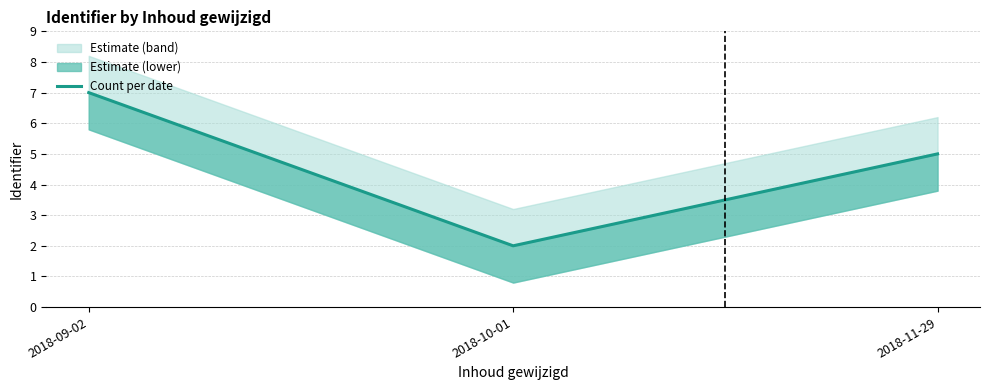

List the labels in order of value, smallest first.

2018-10-01, 2018-11-29, 2018-09-02